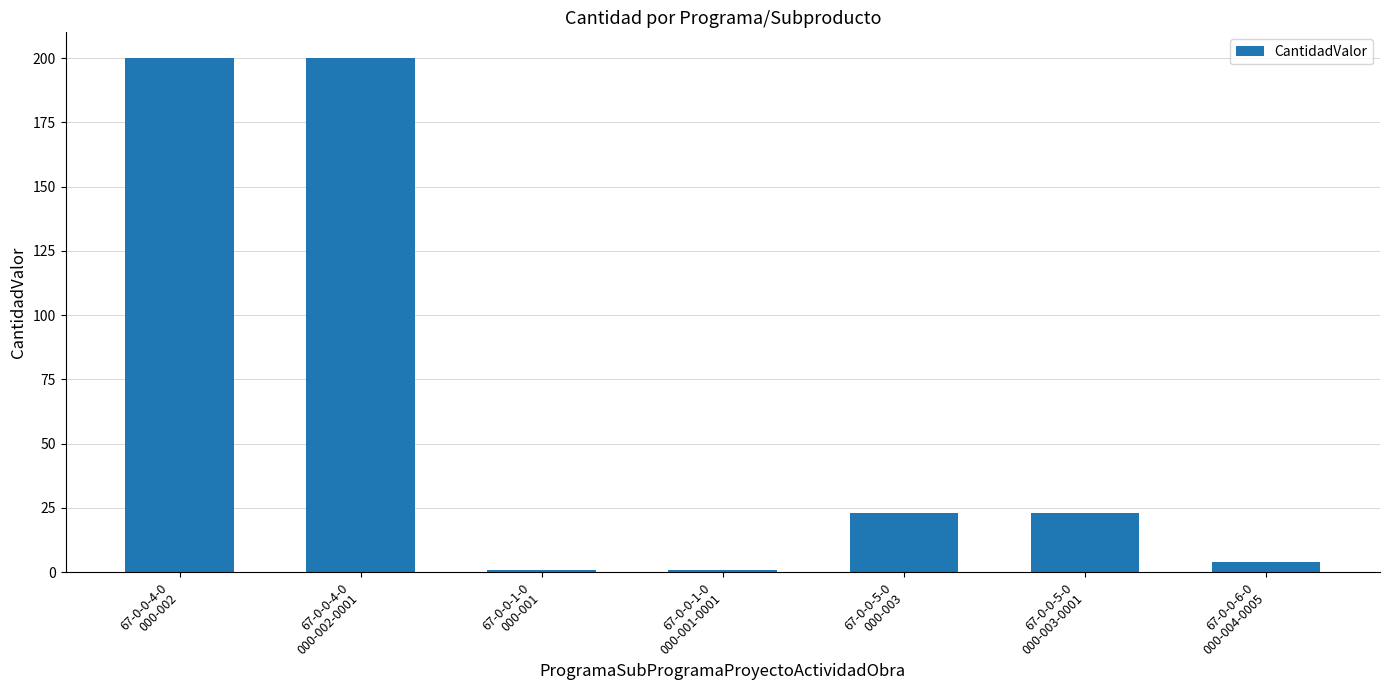

What is the maximum value shown in the chart?

200